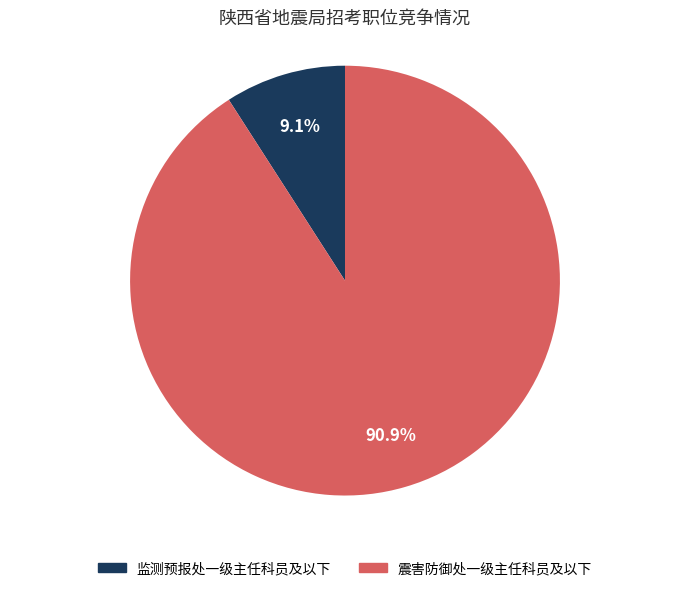

Do 监测预报处一级主任科员及以下 and 震害防御处一级主任科员及以下 together represent more than half of the pie?

Yes